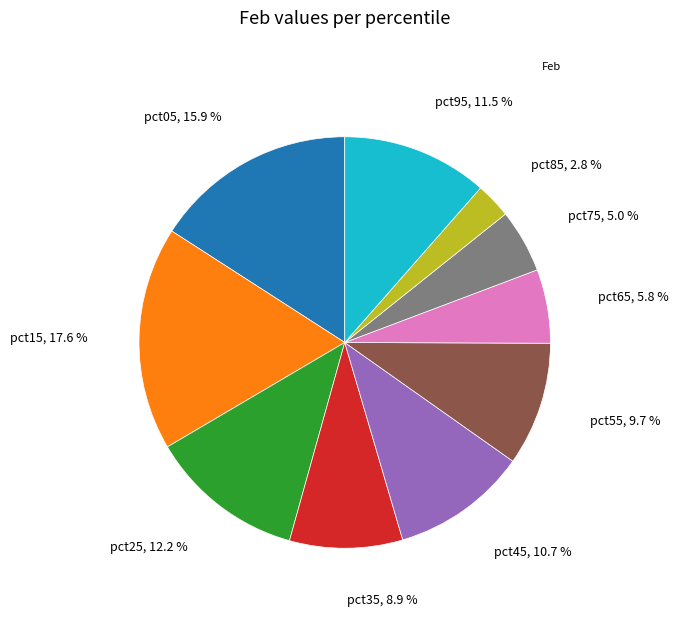

Is there any slice that represents more than half of the pie?

No